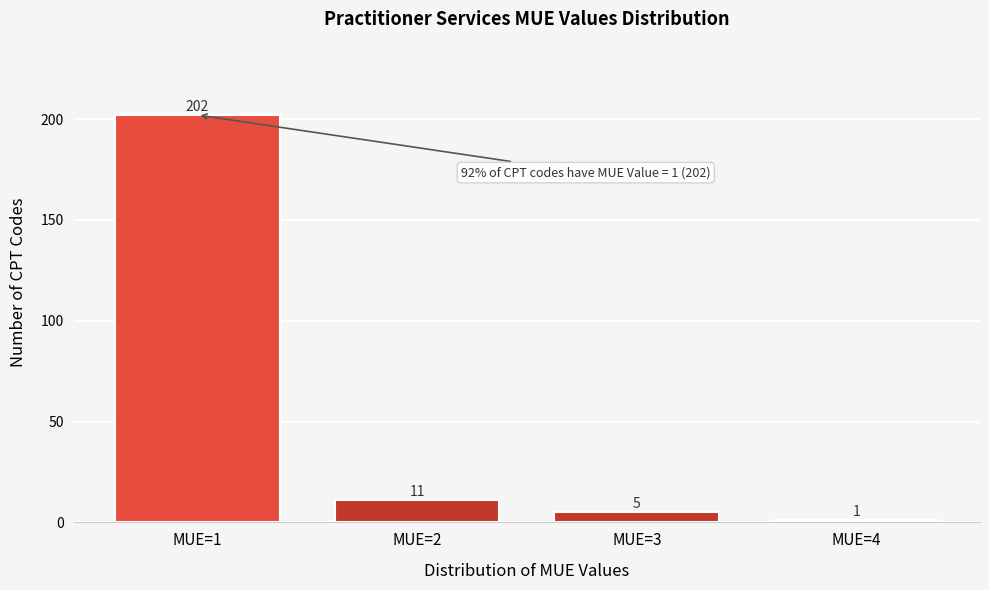

Reading right to left, extract all data points from this chart.

1	5	11	202